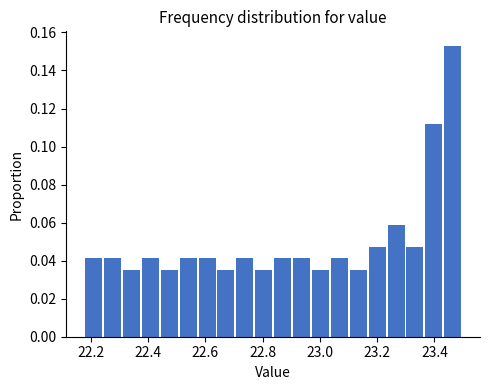

Around what value on the x-axis is the tallest bar? Give the approximate position of its centre, as read against the axis.

23.46